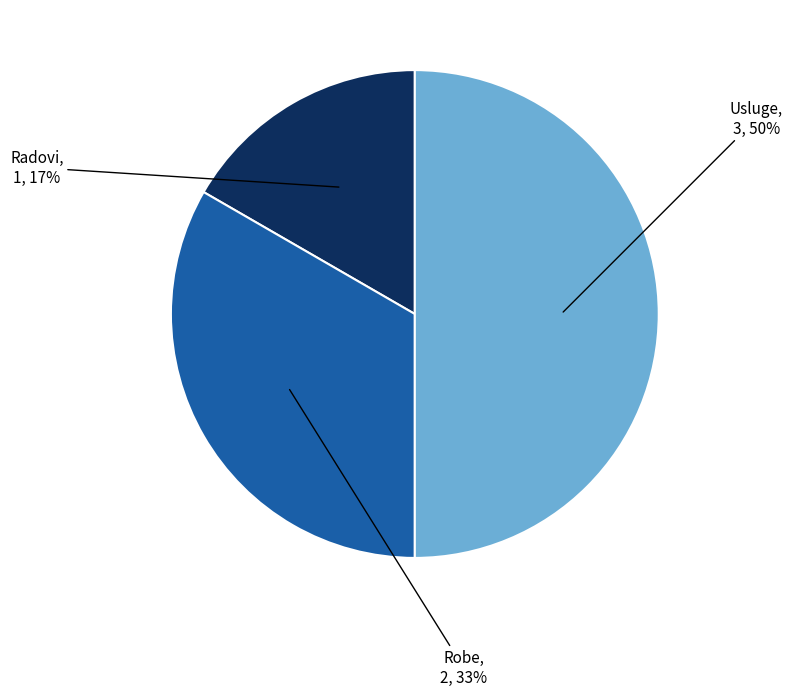

Does Radovi represent more than half of the total?

No